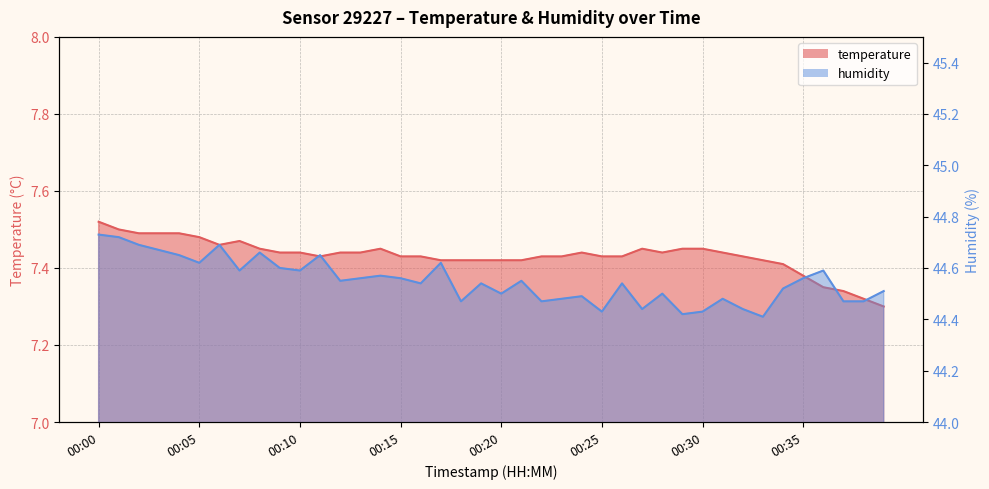

How many lines are shown in the chart?

2